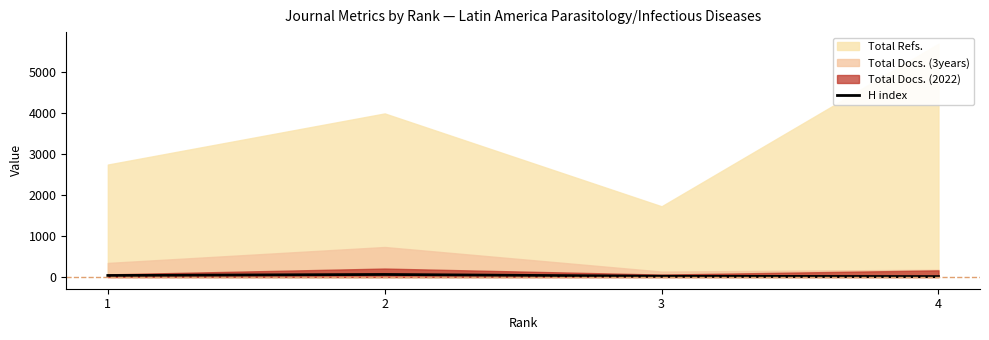

In H index, how many points are higher than both neighbors (excluding endpoints)?

1